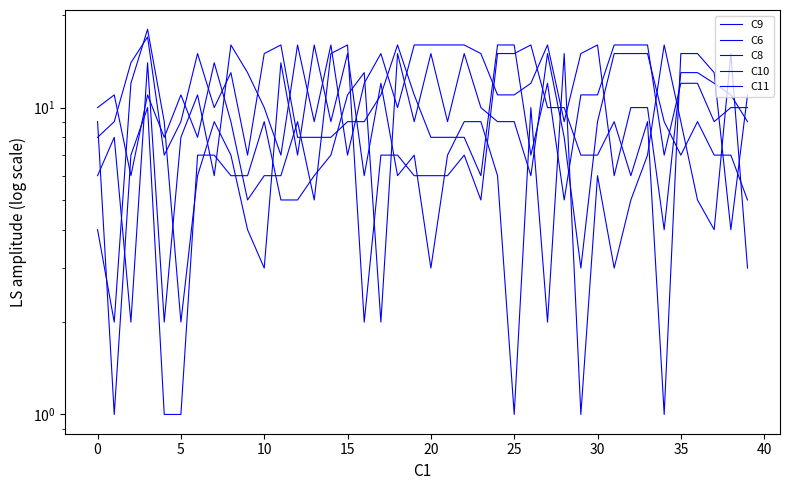

Reading left to right, list all the values displayed in this chart.

C9: 10	11	6	11	8	11	8	14	9	5	6	6	9	5	15	16	2	7	7	6	6	6	7	5	15	15	16	10	10	7	7	9	6	9	1	15	15	13	4	11
C6: 4	2	12	18	9	2	6	9	7	4	3	14	7	16	9	15	6	12	6	7	3	7	9	9	6	1	10	2	15	1	6	3	5	7	16	9	5	4	15	3
C8: 9	1	7	10	1	1	7	7	6	6	9	5	5	6	7	11	13	2	15	9	15	9	15	10	9	9	6	15	8	3	9	15	15	15	9	7	9	7	7	5
C10: 6	8	2	14	2	8	11	6	16	13	10	7	16	9	16	7	12	15	10	16	16	16	16	15	11	11	12	16	9	15	16	6	10	10	4	13	13	12	11	9
C11: 8	9	14	17	7	9	15	10	13	7	15	16	8	8	8	9	9	11	16	11	8	8	8	6	16	16	7	12	5	11	11	16	16	16	7	12	12	9	10	10